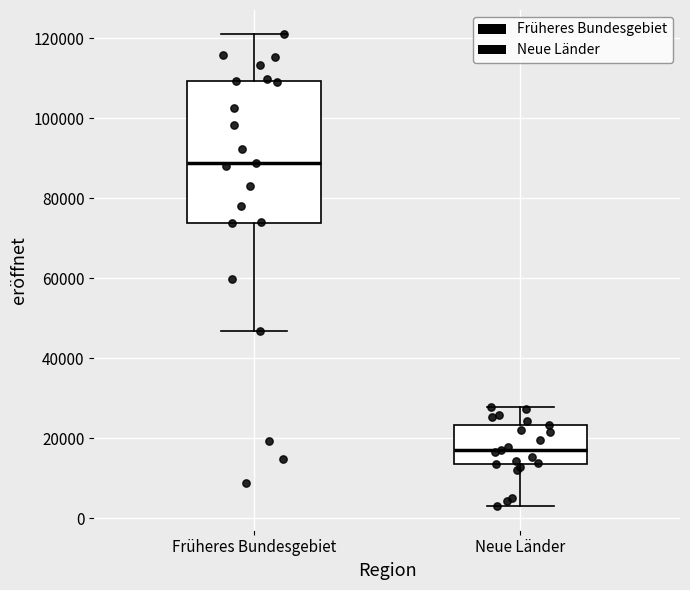

Where does the median line of the box for Neue Länder sit on the y-axis? The values are not printed on the chart, so give them approximately, as read against the axis.

18000